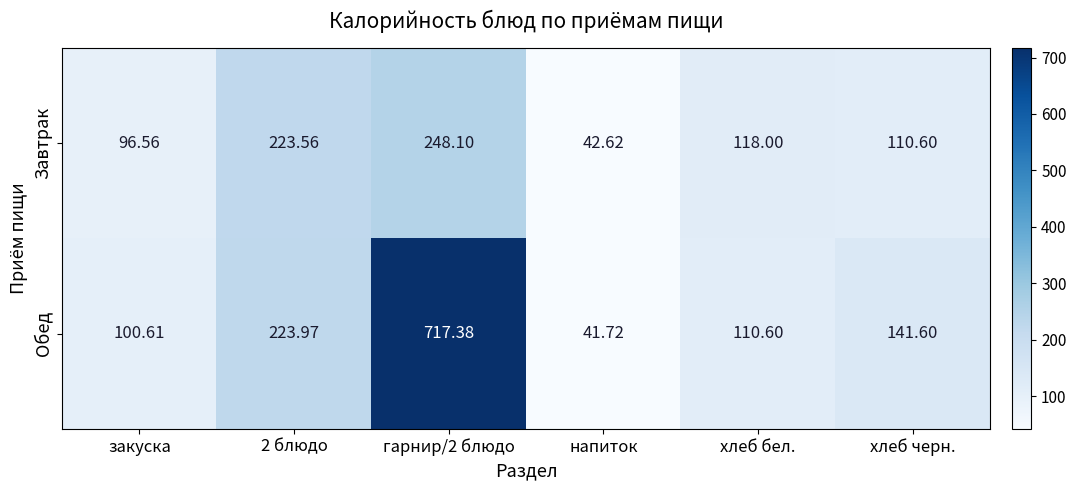

Which category has the lowest value across all series?

напиток